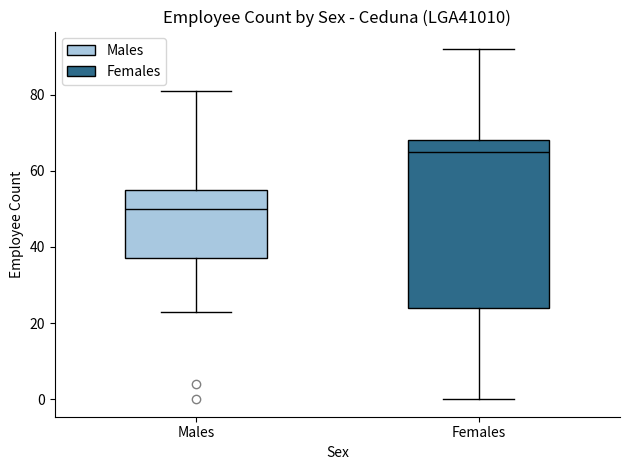

Reading left to right, transcribe this box plot: for each box, give where its median line is, the range the box spans, and where its two whiskers end, as read against the y-axis. The values are not printed on the chart, so give them approximately, as read against the axis.

Males: median 50, box 38 to 56, whiskers 24 to 82
Females: median 66, box 24 to 68, whiskers 0 to 92